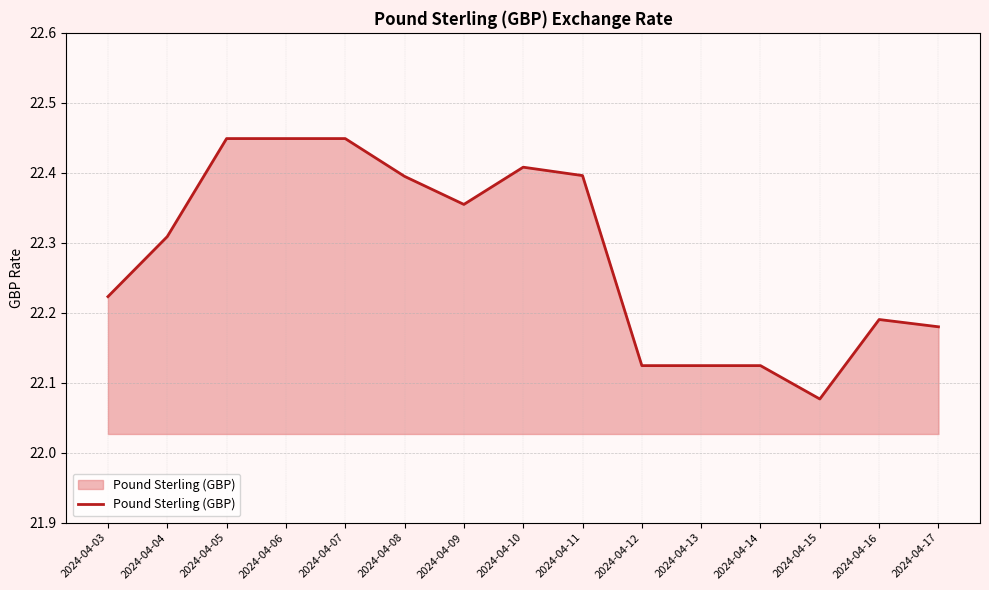

What is the difference between the maximum and minimum values?

0.4